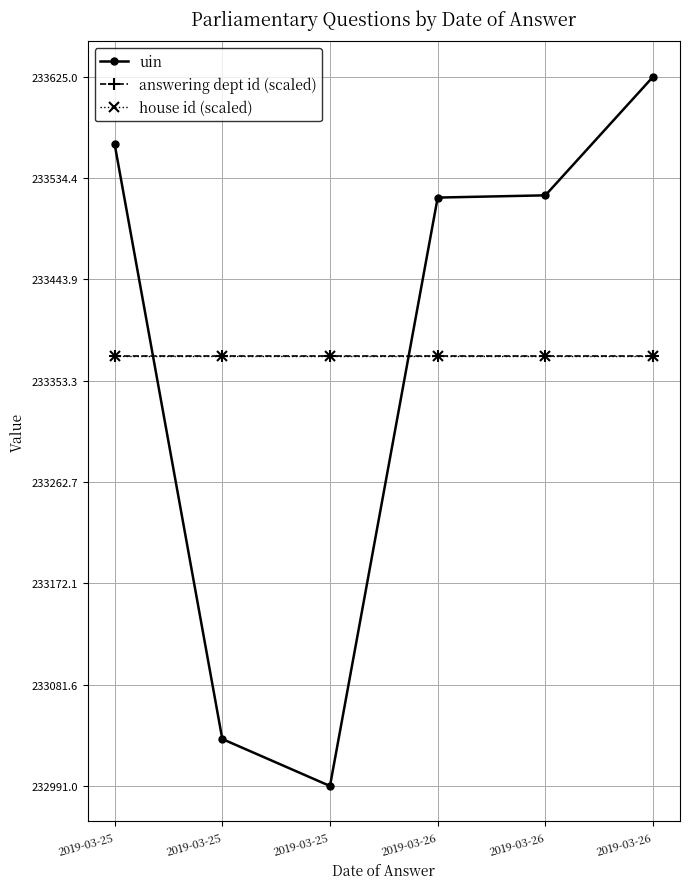

Between 2019-03-26 and 2019-03-25, which is larger?

2019-03-26